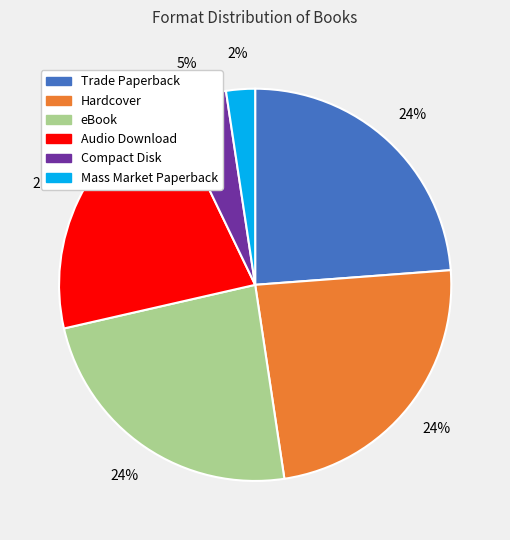

Is the sum of Compact Disk and eBook greater than half?

No